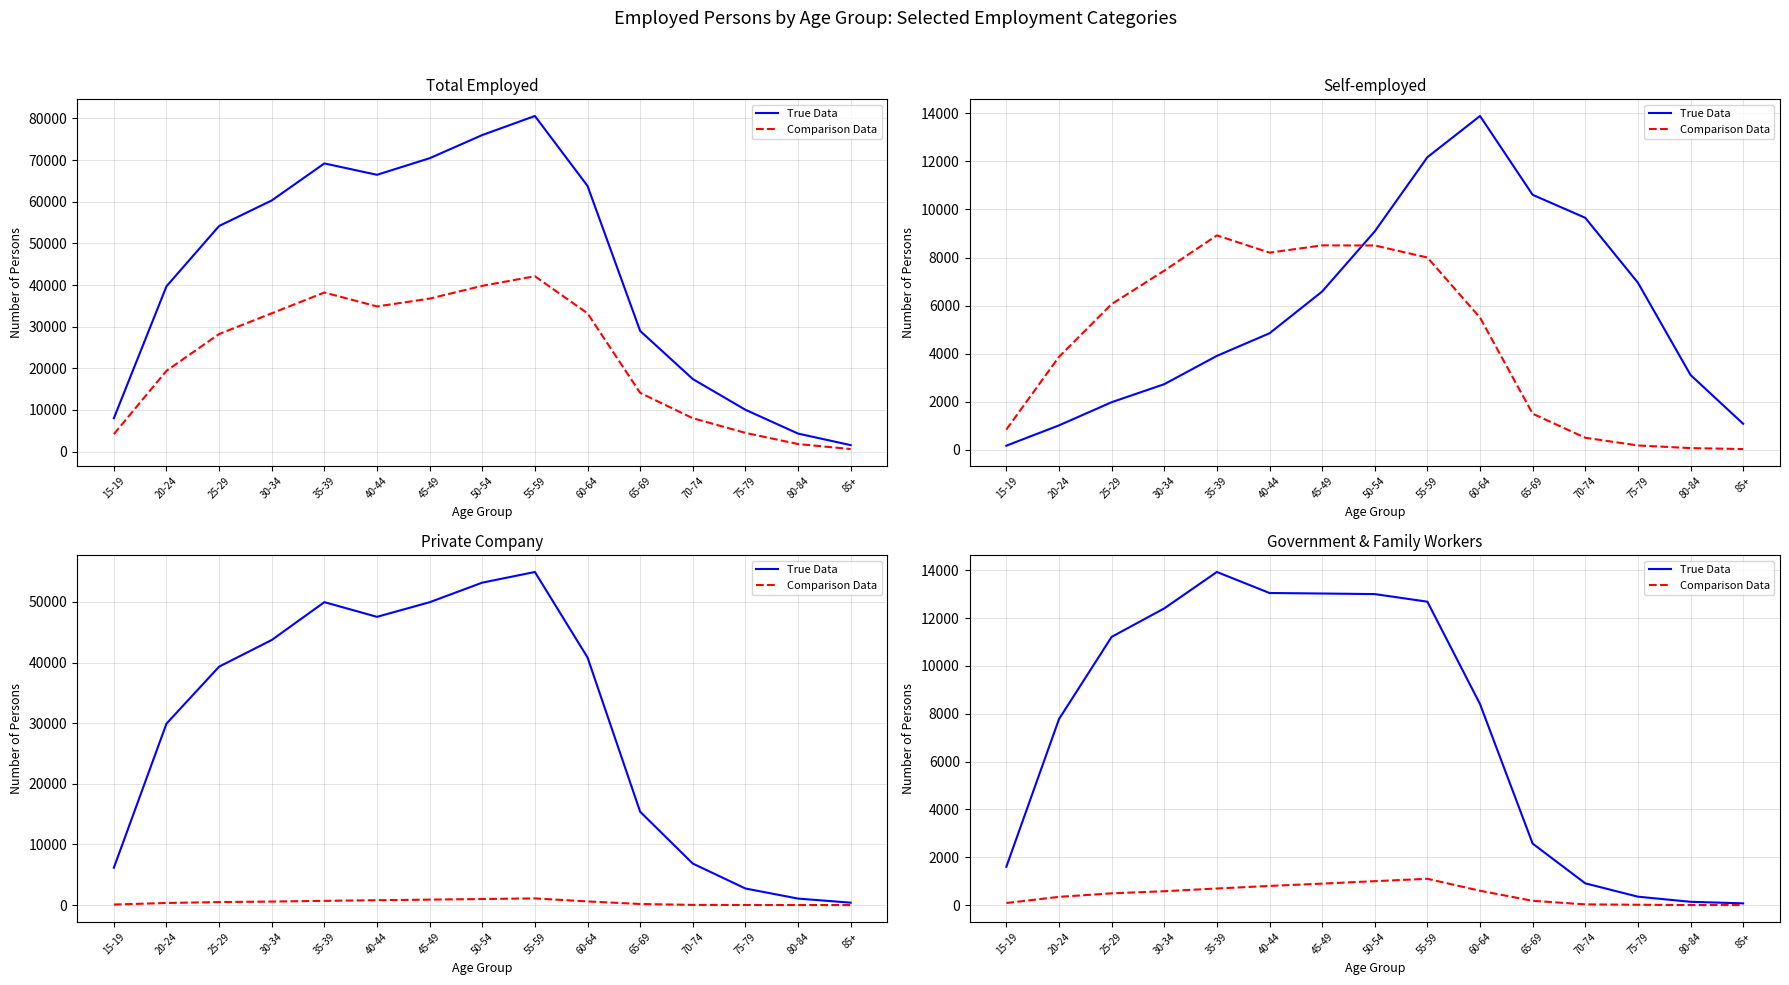

In Comparison Data, how many points are higher than both neighbors (excluding endpoints)?

1